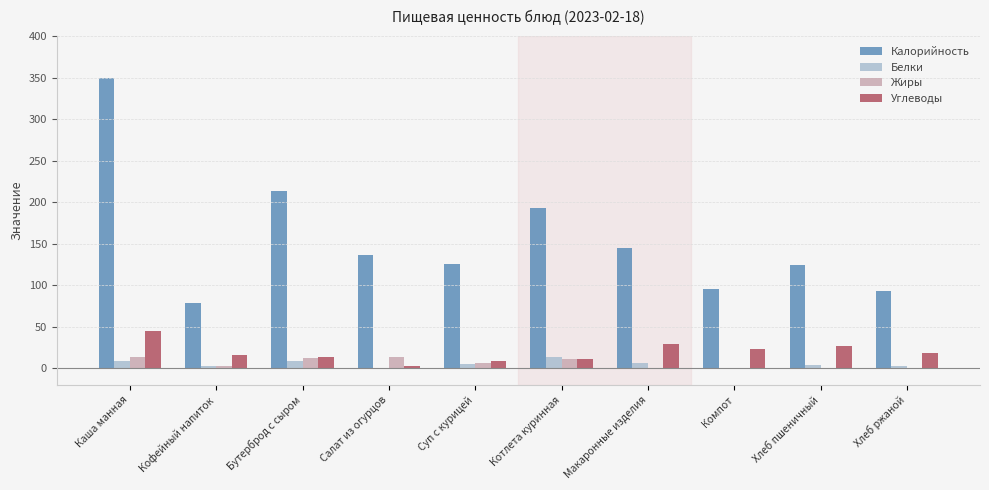

What is the sum of all Углеводы values?

195.9